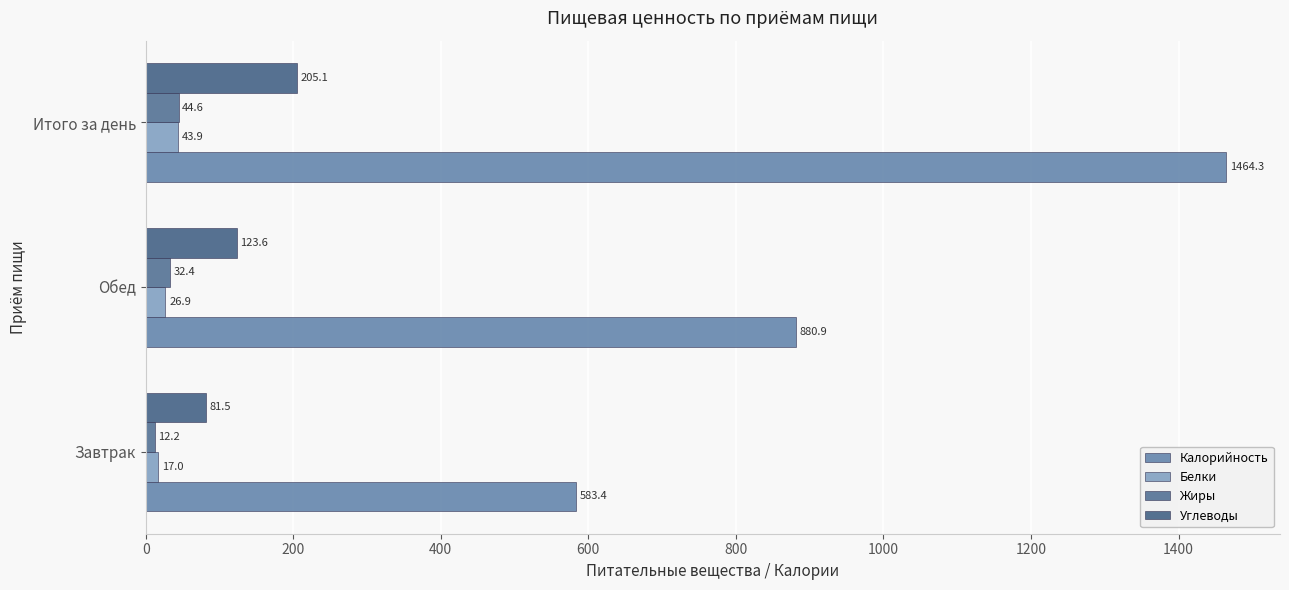

Count the number of categories in the chart.

3